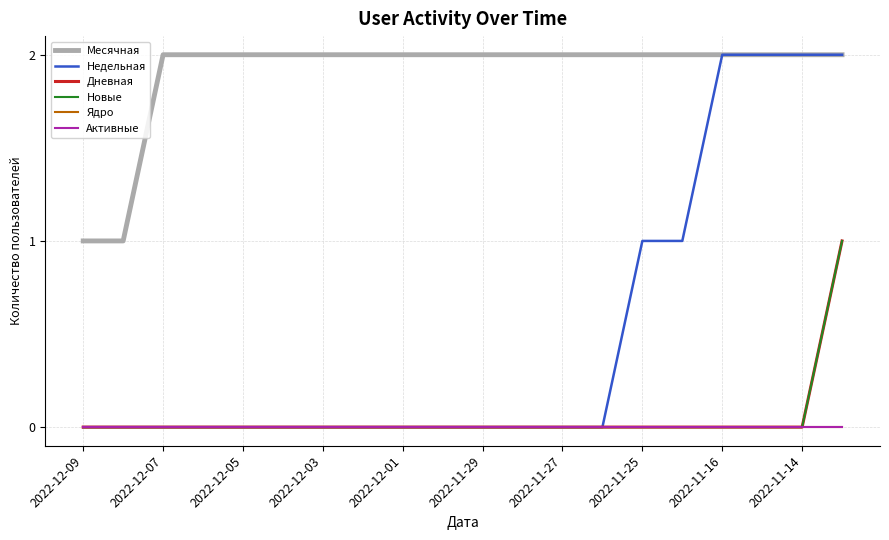

Does the chart have visible grid lines?

Yes